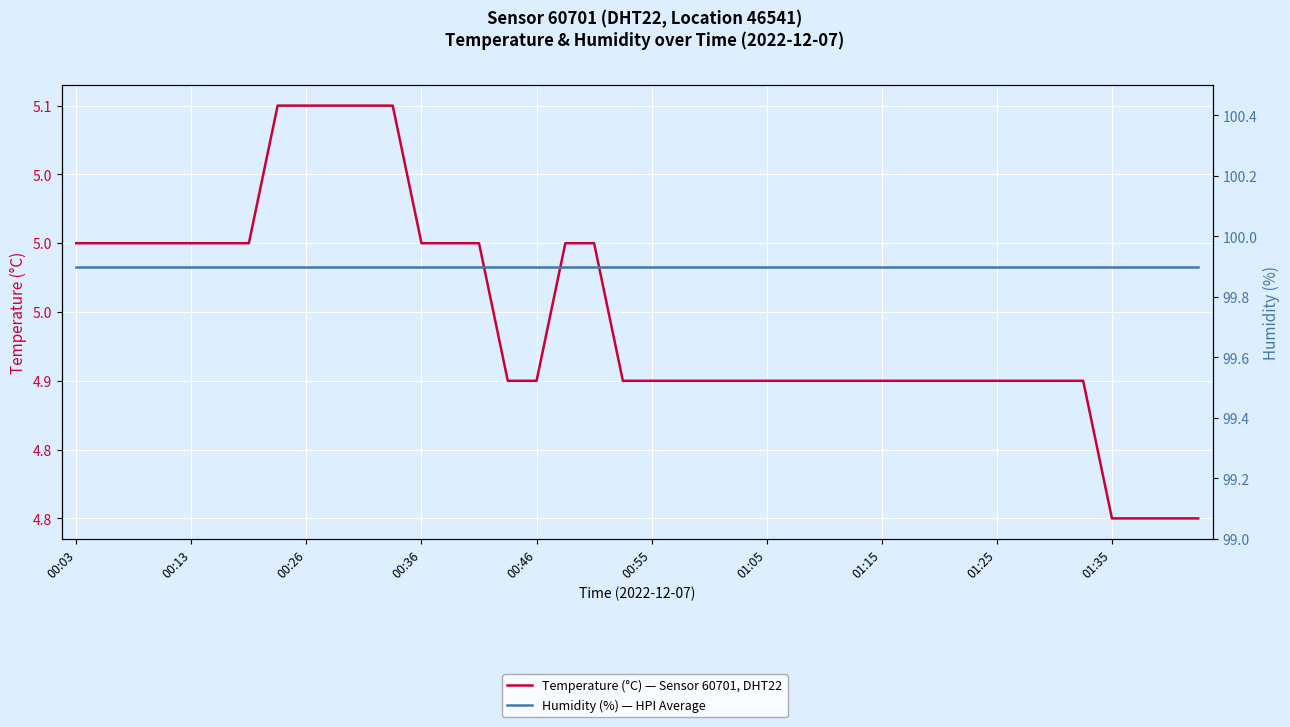

What is the total value across all series at 23?

104.8